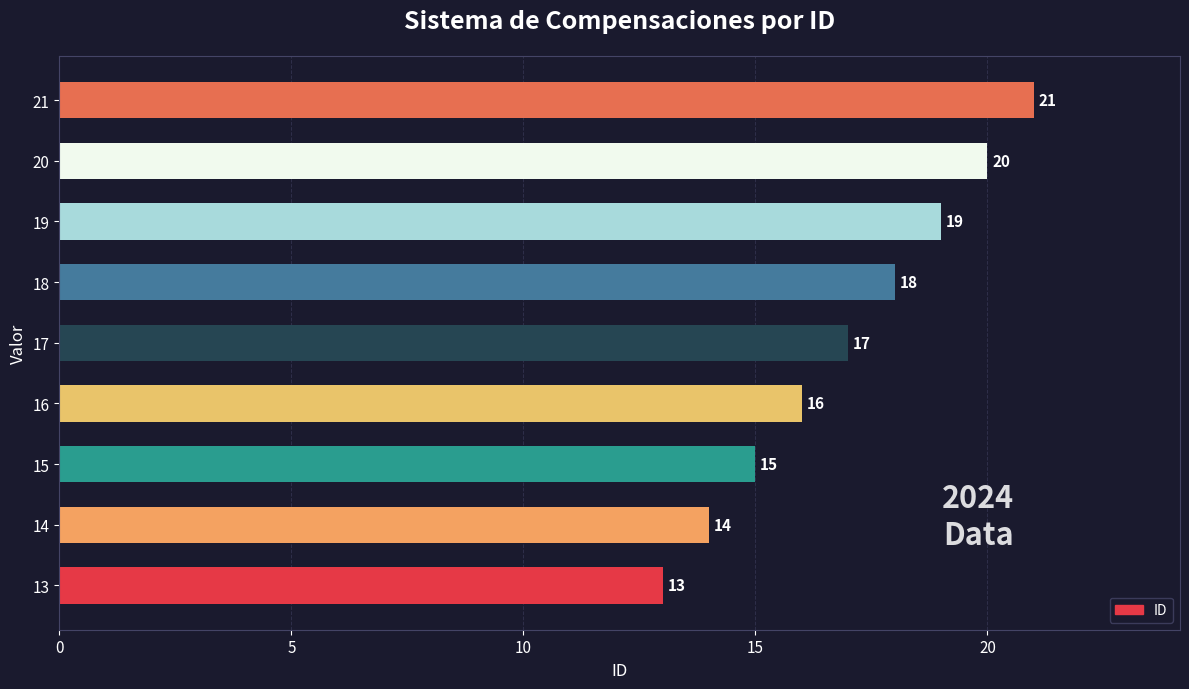

What is the difference between the maximum and minimum values?

8